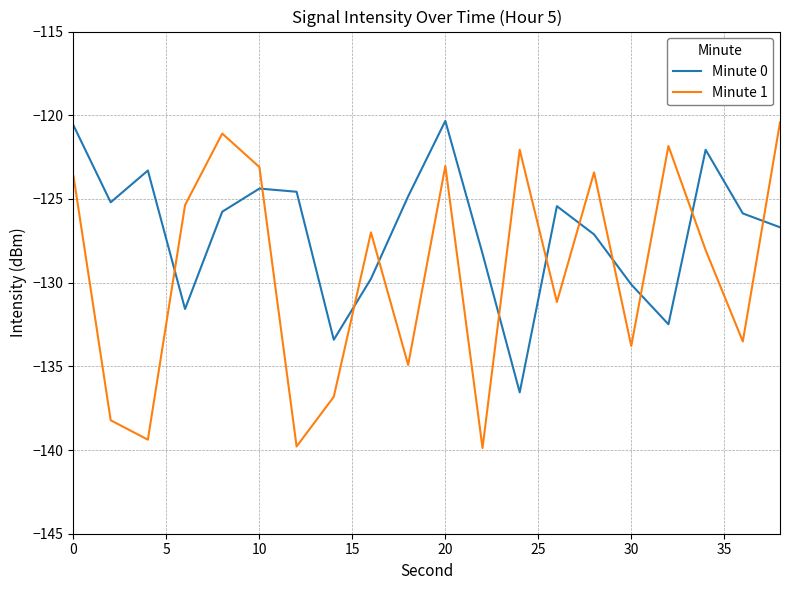

Which series ends up on top after the final intersection of Minute 1 and Minute 0?

Minute 1